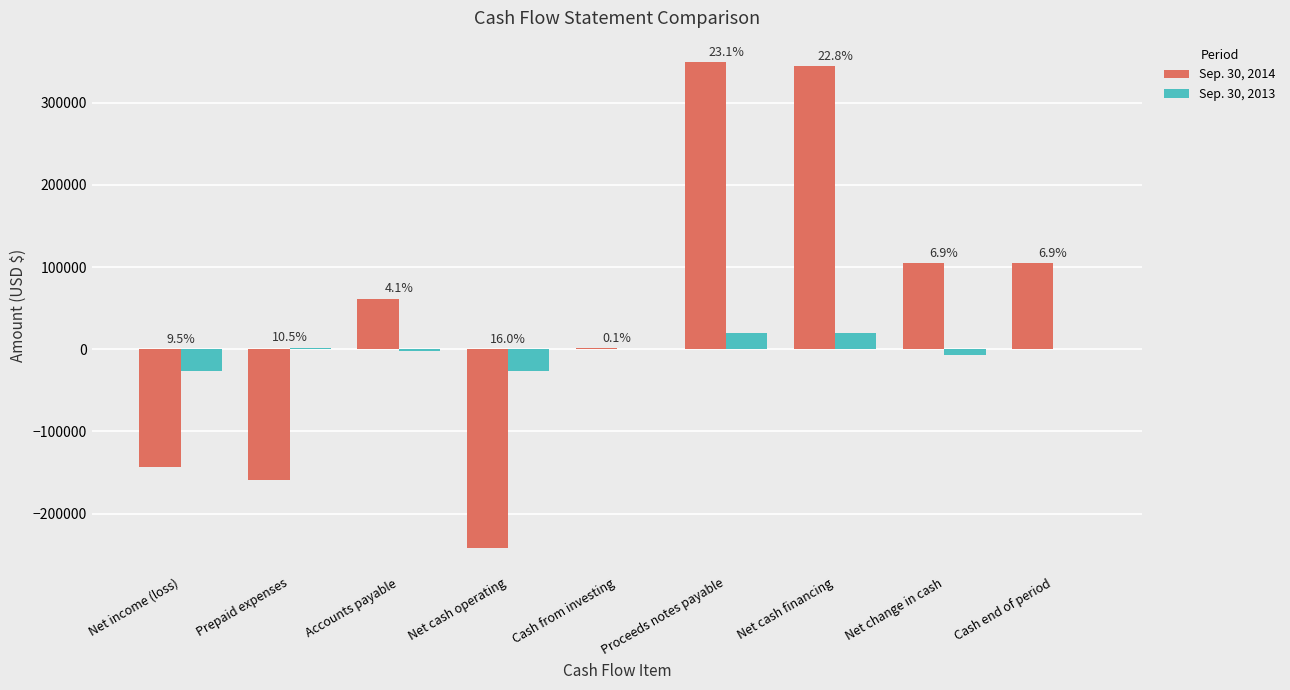

What is the value of the Sep. 30, 2014 bar at the 5th from the left?

1570